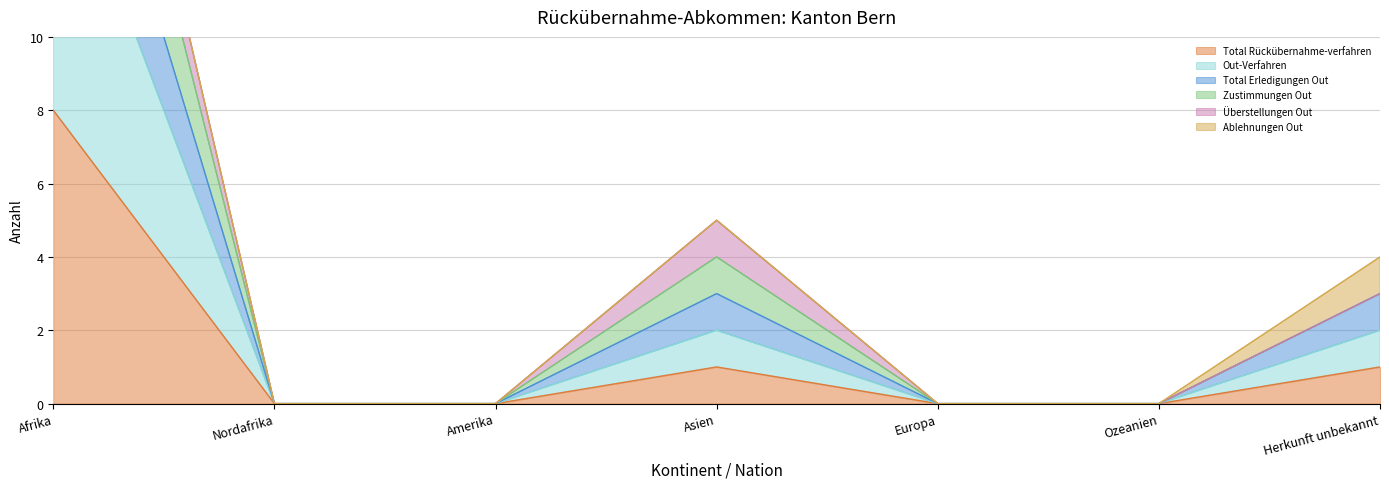

Is it true that Total Rückübernahme-verfahren equals 0 at Ozeanien?

True